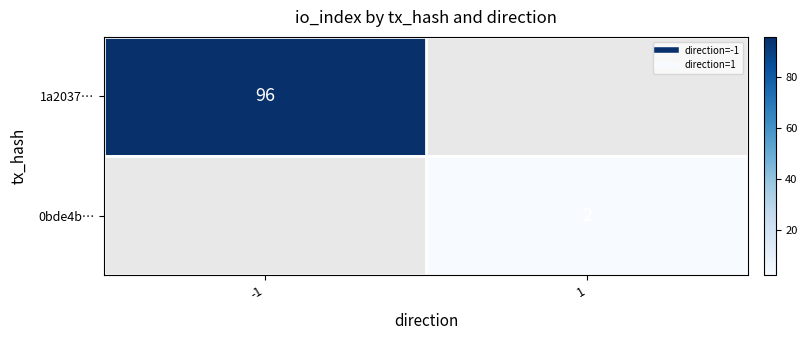

Rank the series by their average value, from highest to lowest.

1a2037…, 0bde4b…